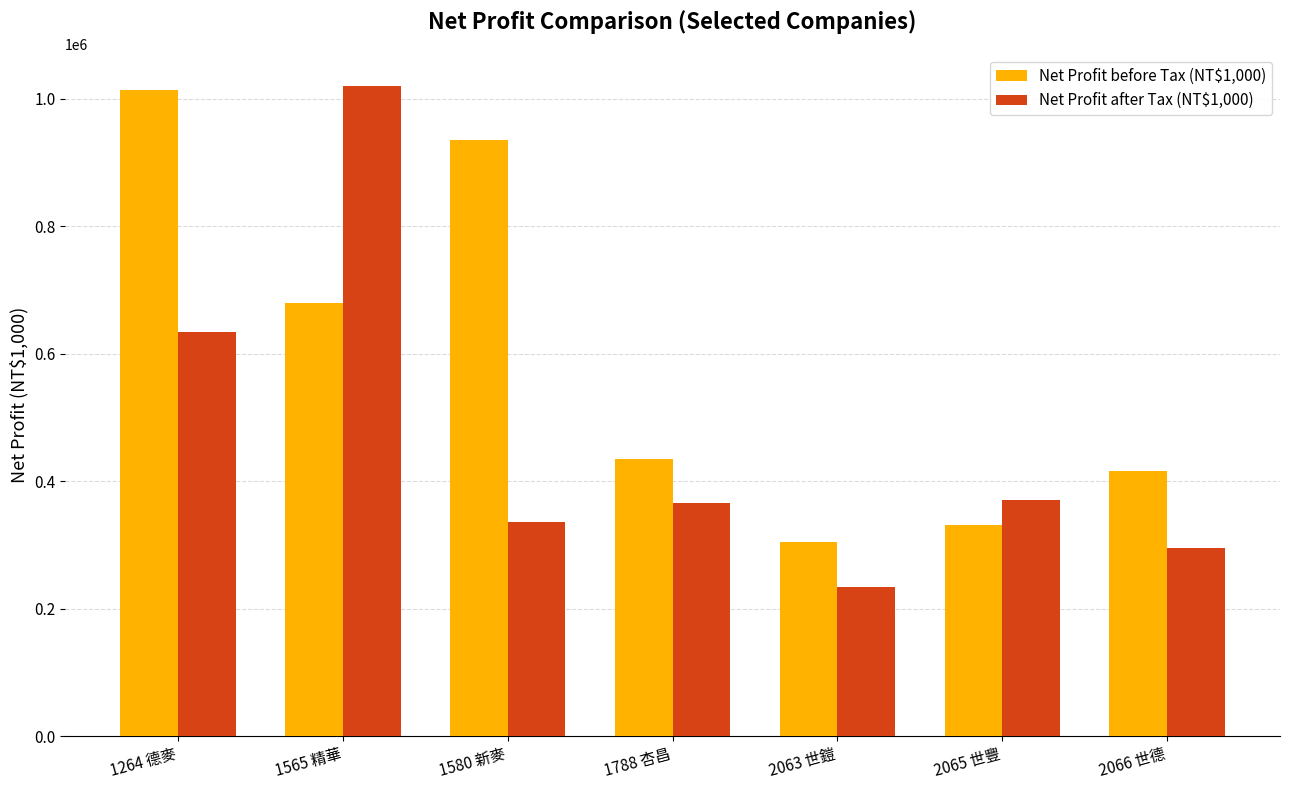

At which label is Net Profit after Tax (NT$1,000) closest to 626200?

1264 德麥